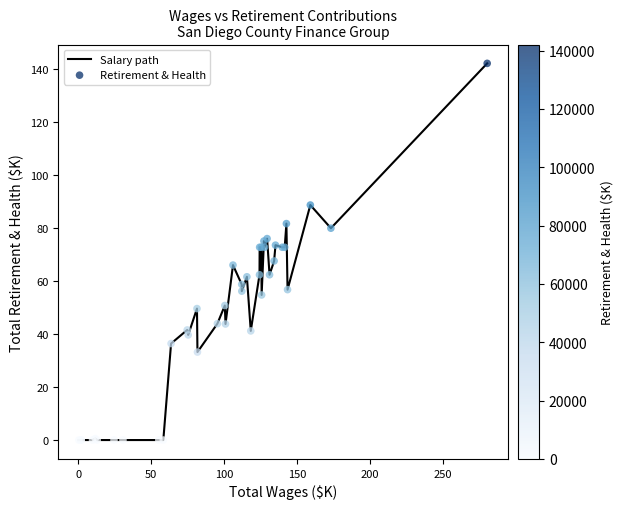

What is the greatest value displayed?

142.1